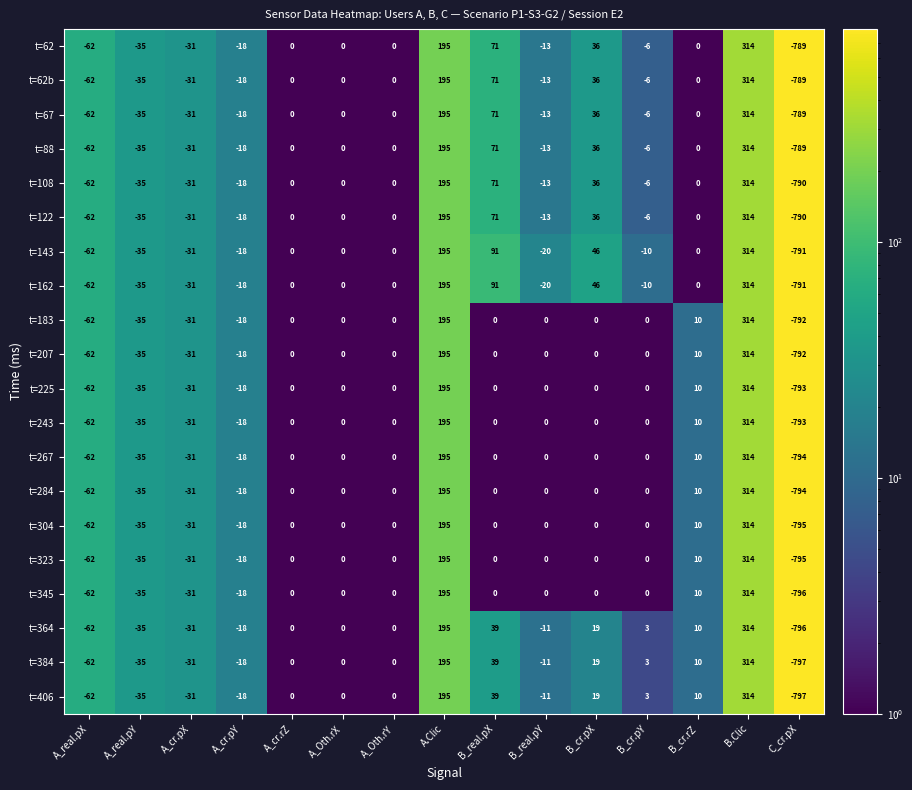

What is the sum of all t=345 values?

-423